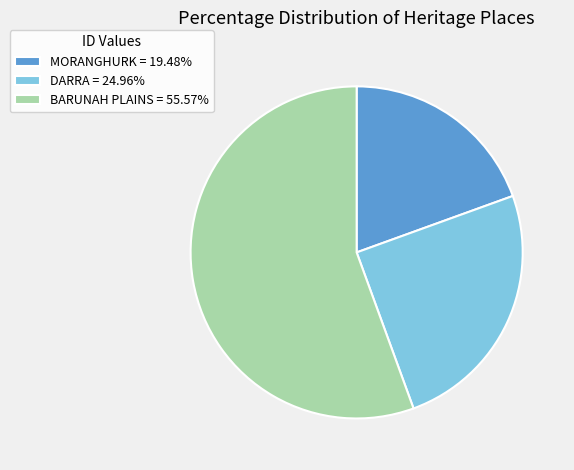

Approximately how many times larger is the value at DARRA compared to BARUNAH PLAINS?

0.4